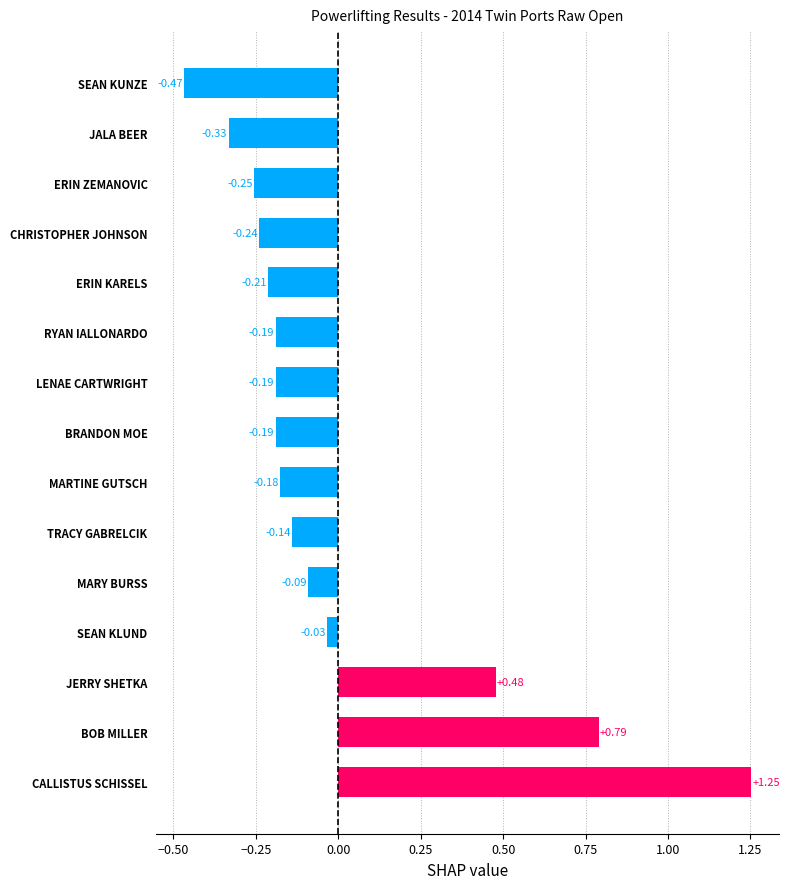

Which label corresponds to the smallest value in the chart?

SEAN KUNZE